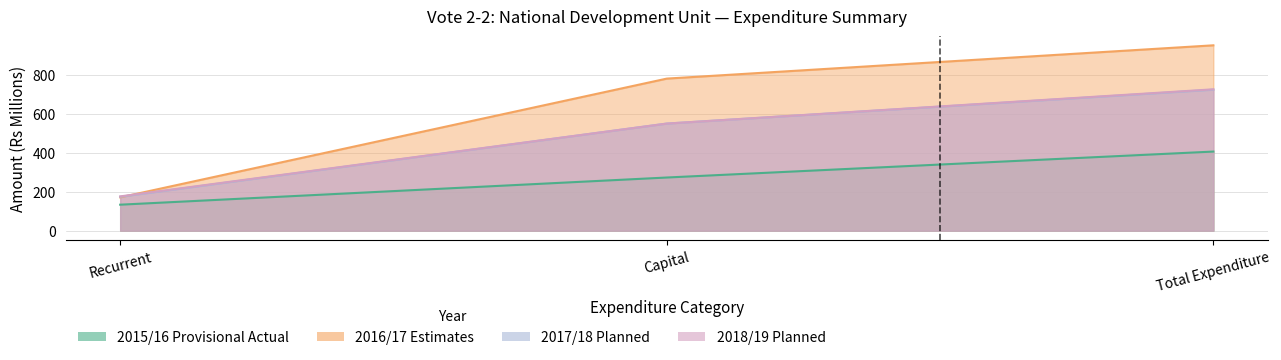

Reading left to right, extract all data points from this chart.

2015/16 Provisional Actual: 133.3	272.9	406.2
2016/17 Estimates: 171.0	781.0	952.0
2017/18 Planned: 174.0	550.0	724.0
2018/19 Planned: 176.0	550.0	726.0